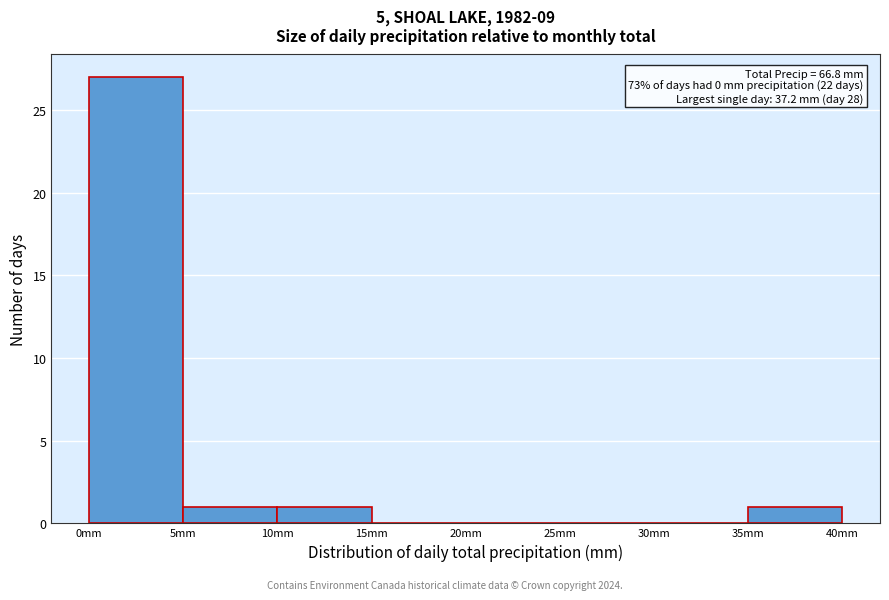

Over which range of the x-axis is the bar tallest?

0 to 5